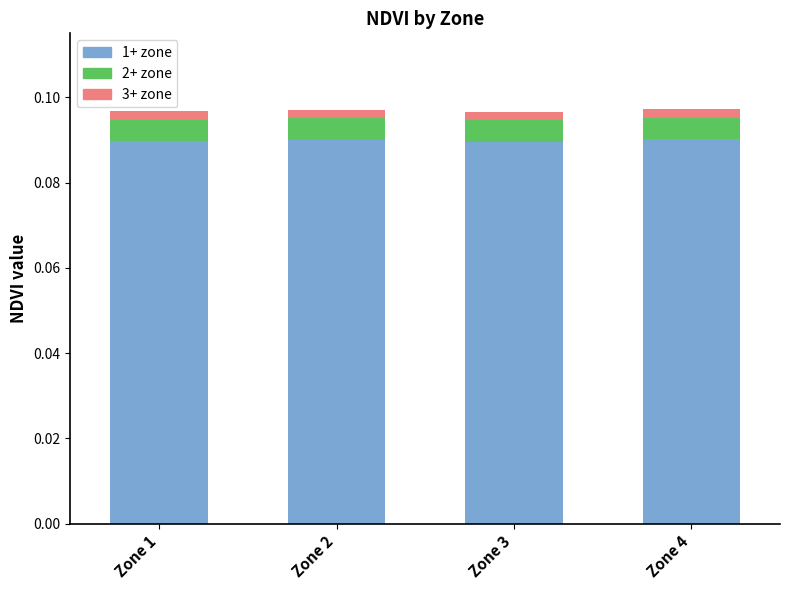

Count the 1+ zone values in the range 0 to 1.

4